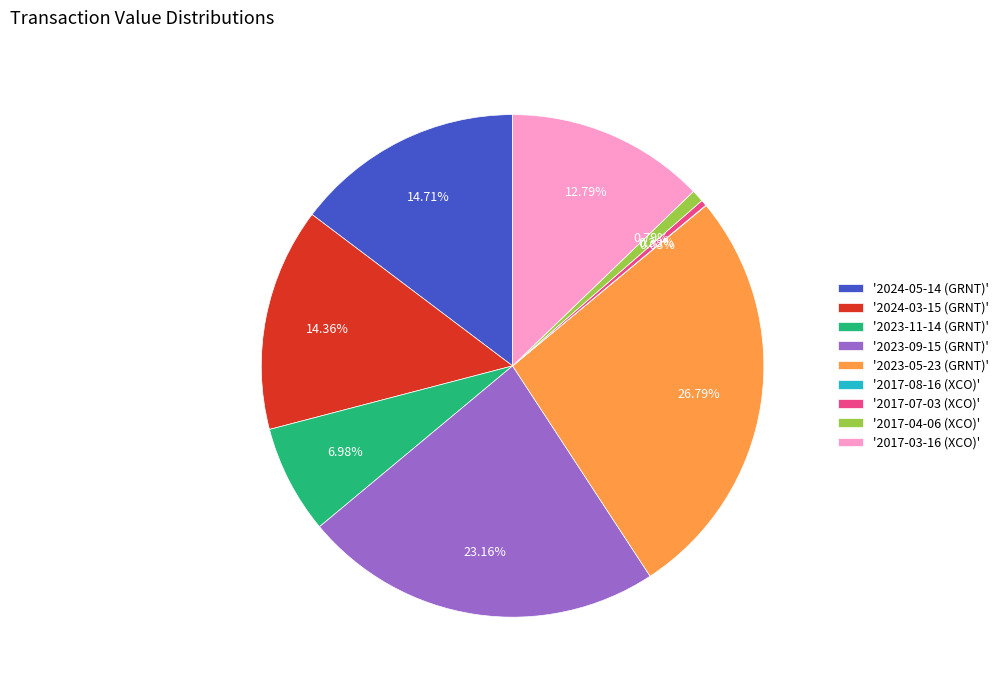

Do '2023-05-23 (GRNT)' and '2017-04-06 (XCO)' together represent more than half of the pie?

No